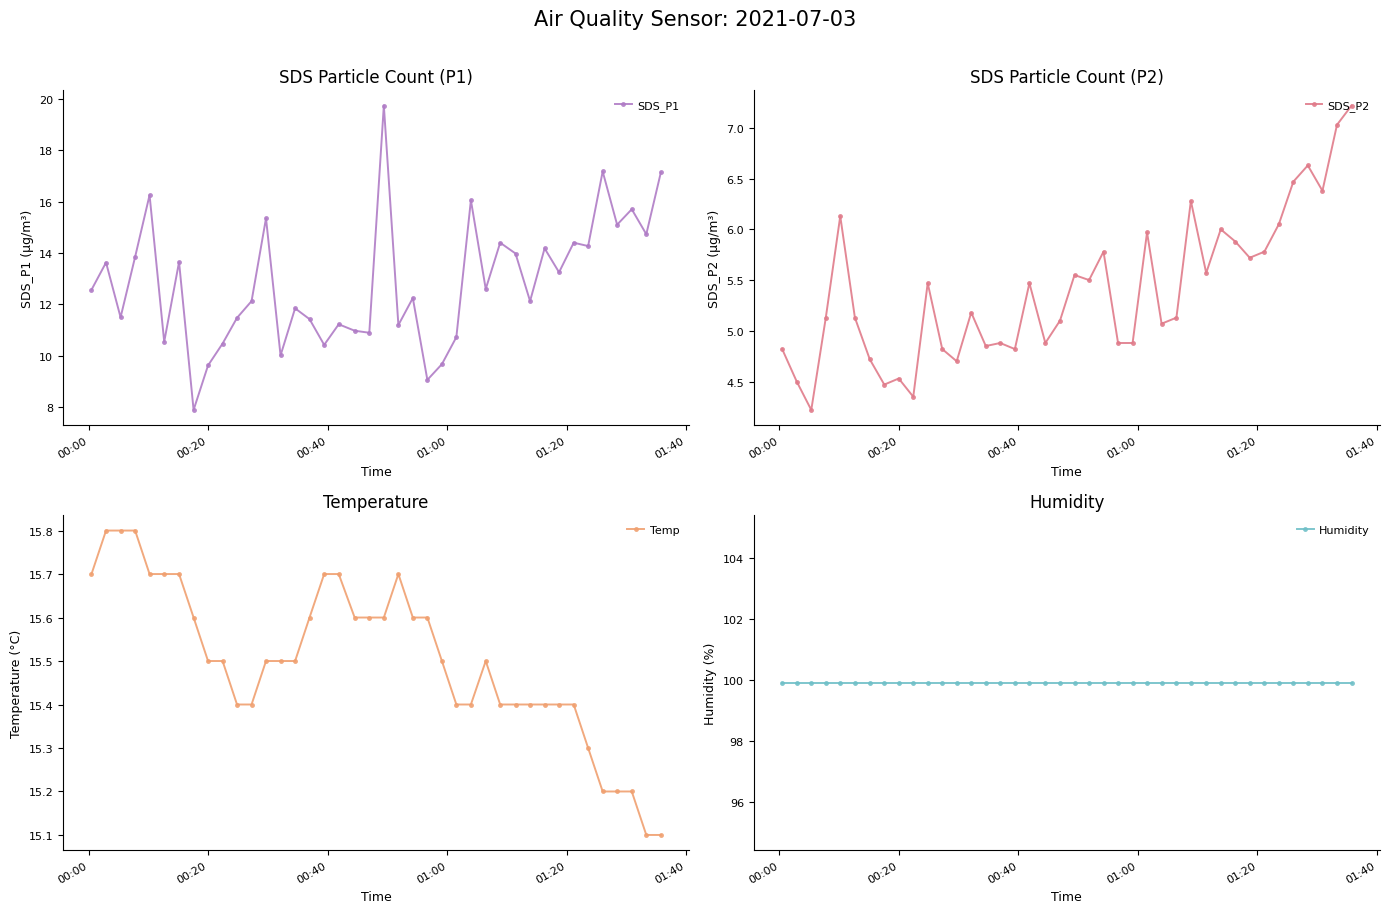

Rank the series by their maximum value, from highest to lowest.

Humidity, SDS_P1, Temp, SDS_P2